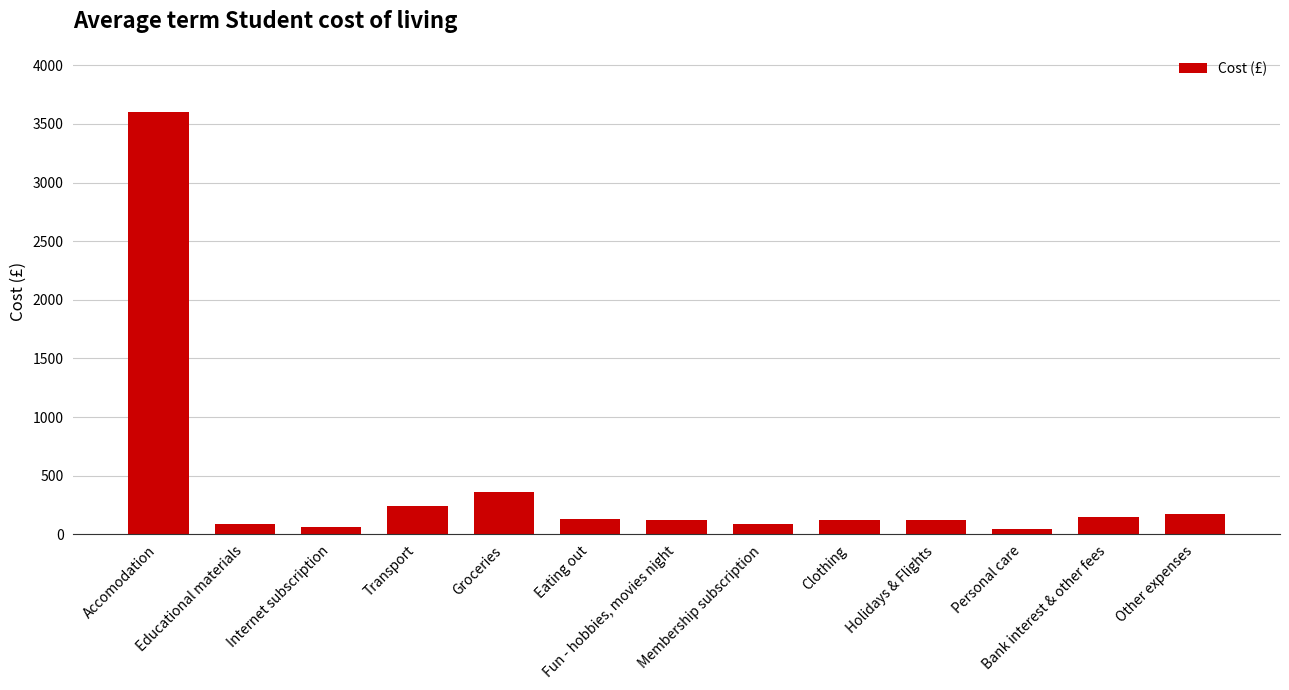

What is the maximum value shown in the chart?

3600